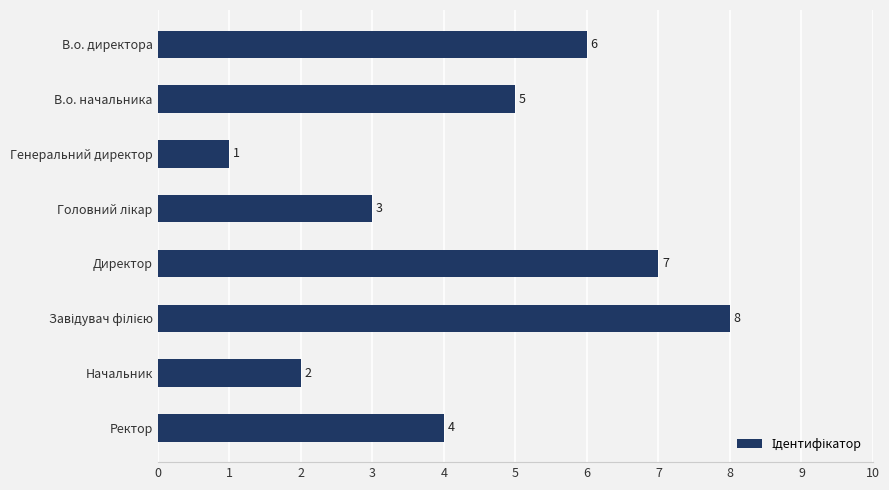

Which category has the lowest value across all series?

Генеральний директор